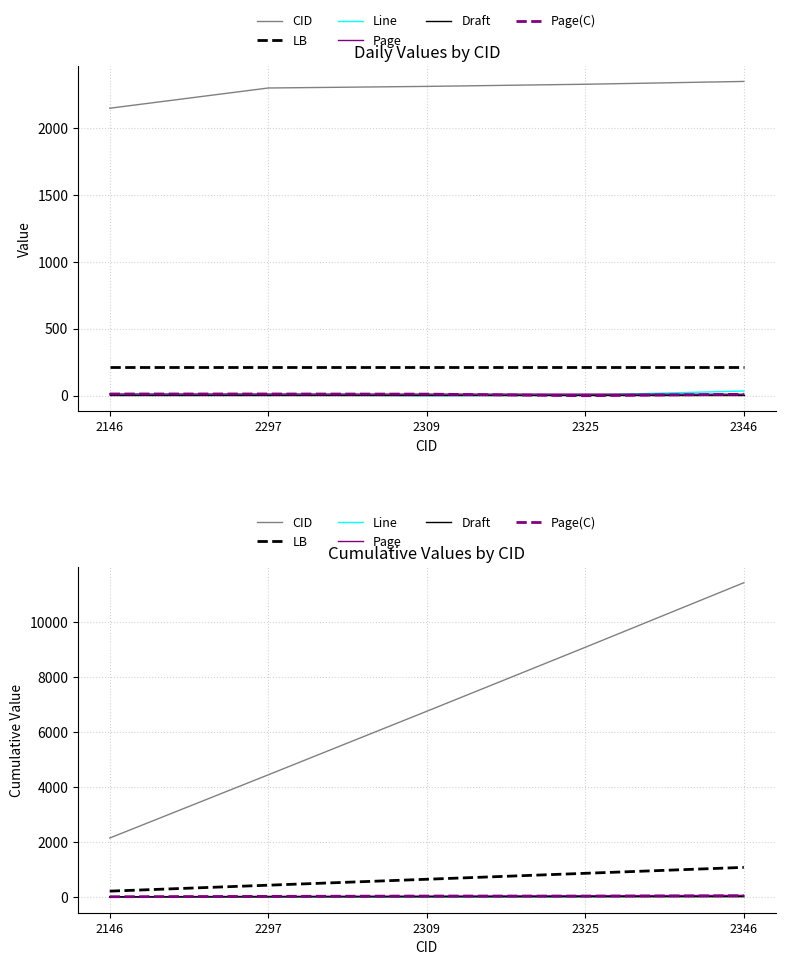

What are all the series names shown in the legend?

CID, LB, Line, Page, Draft, Page(C)